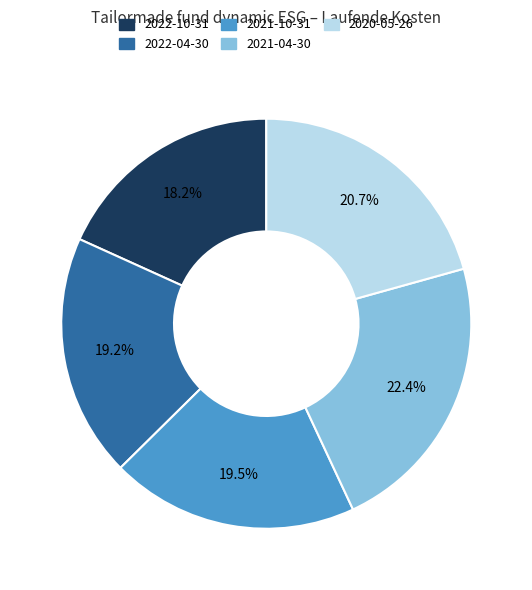

True or false: 2021-10-31 accounts for 5% of the total.

False